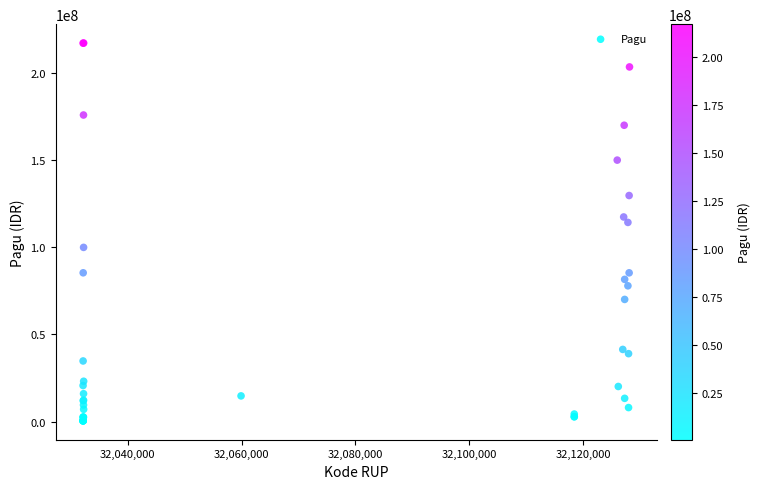

What Y value in the scatter plot is closest to 108830000?

114296000